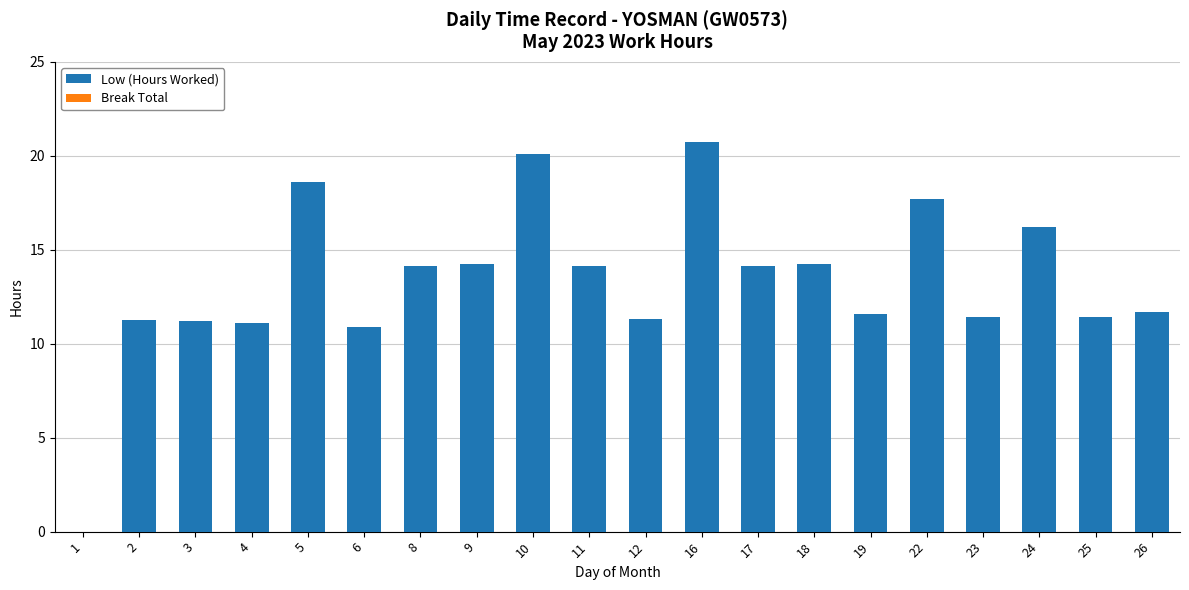

Count the number of categories in the chart.

20